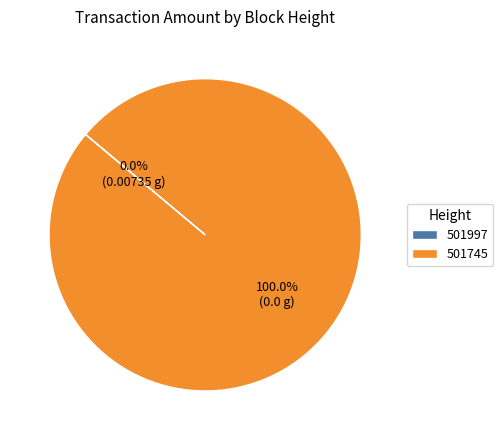

Does 501997 represent more than half of the total?

No